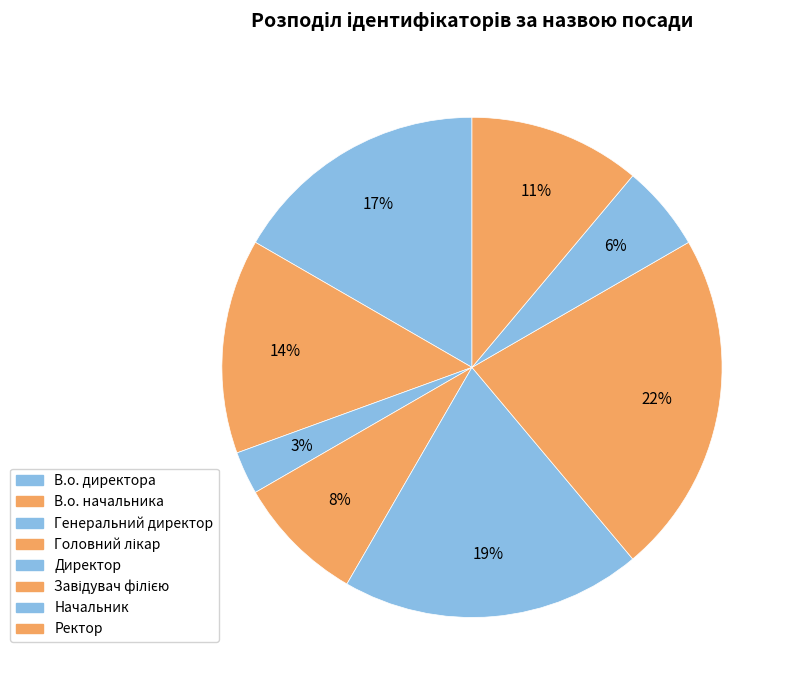

Count the number of slices in the pie.

8